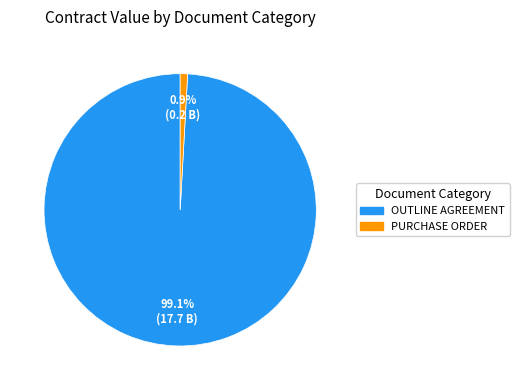

How many segments does this pie chart have?

2